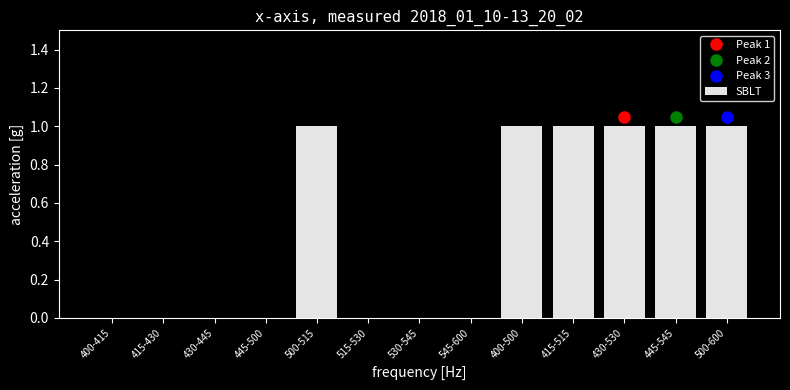

Reading left to right, transcribe all the data shown in this chart.

400-415=0	415-430=0	430-445=0	445-500=0	500-515=1	515-530=0	530-545=0	545-600=0	400-500=1	415-515=1	430-530=1	445-545=1	500-600=1